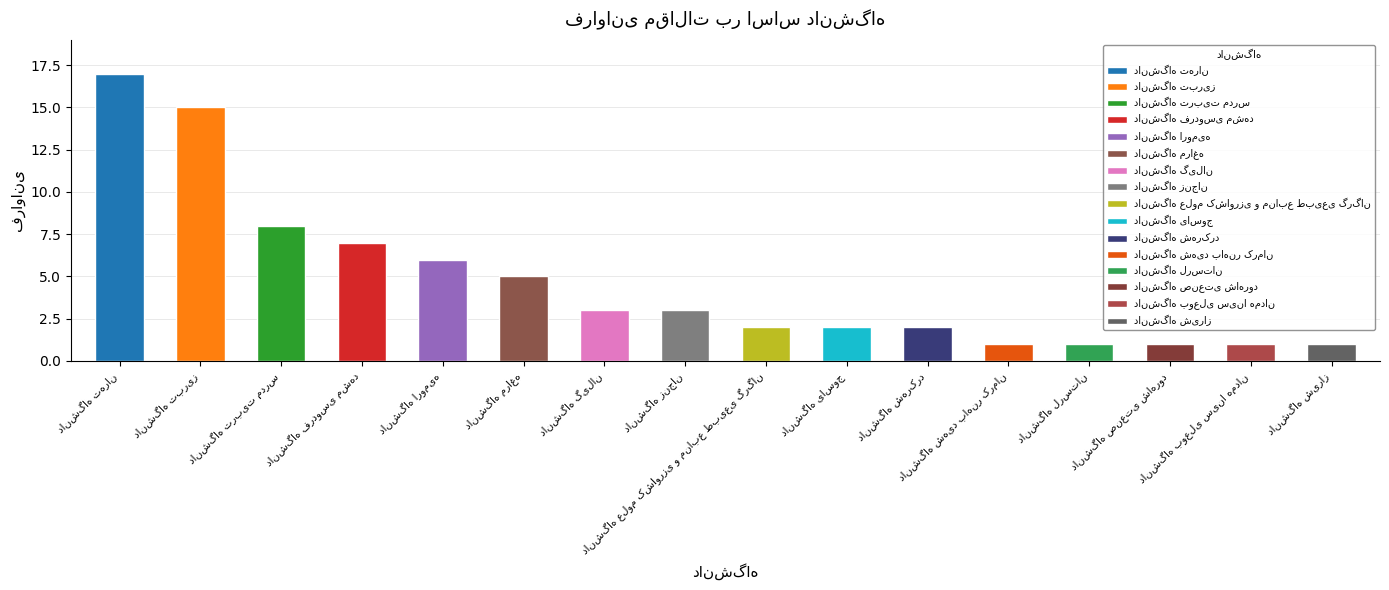

What is the sum of all values?

75